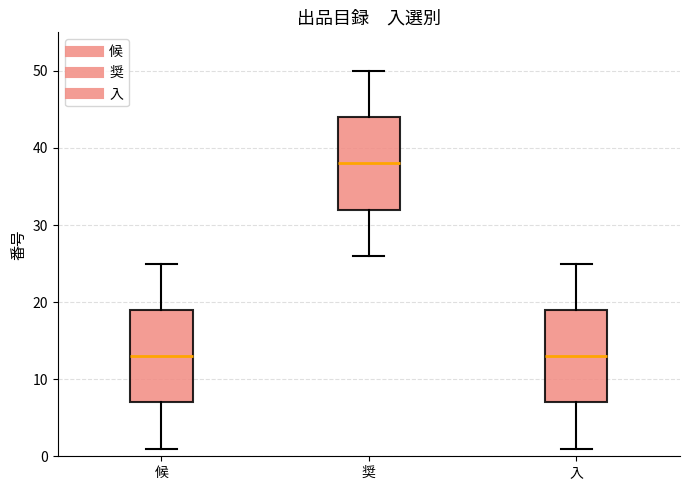

Reading left to right, transcribe this box plot: for each box, give where its median line is, the range the box spans, and where its two whiskers end, as read against the y-axis. The values are not printed on the chart, so give them approximately, as read against the axis.

候: median 13, box 7 to 19, whiskers 1 to 25
奨: median 38, box 32 to 44, whiskers 26 to 50
入: median 13, box 7 to 19, whiskers 1 to 25